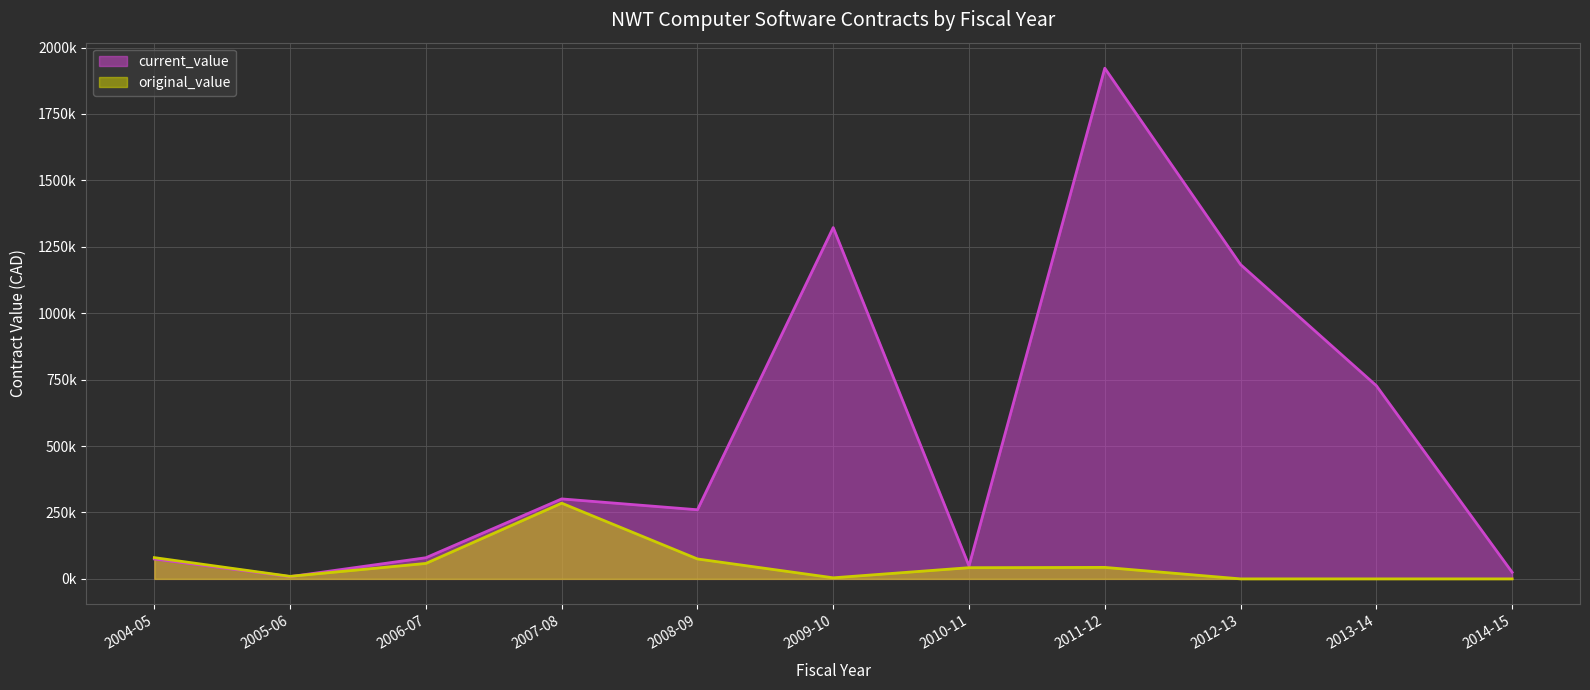

How many data points in current_value are less than 260185?

5